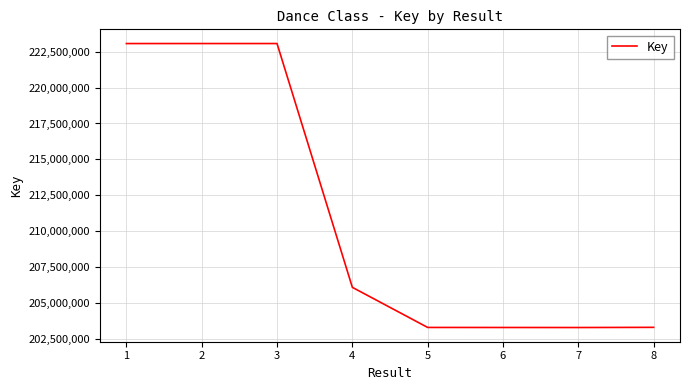

Is it true that the value at 2 is 223073734?

True